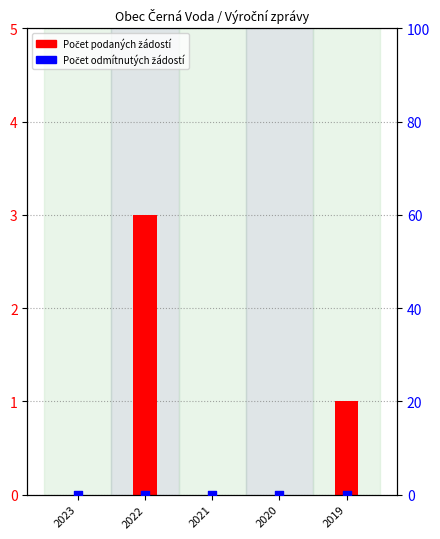

Is the value of Počet podaných žádostí at 2020 greater than the value of Počet odmítnutých žádostí at 2022?

No